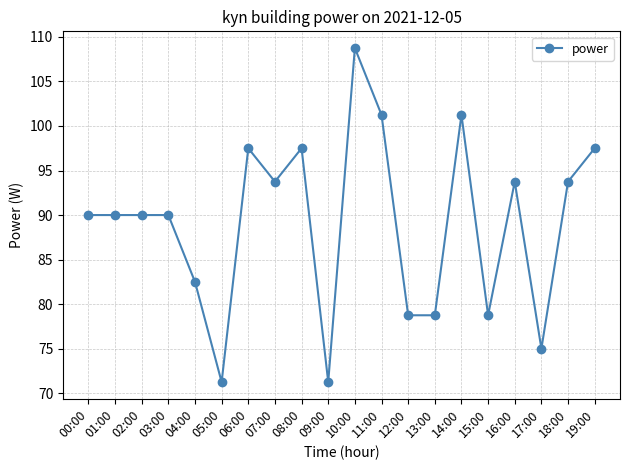

What is the change in value from 10:00 to 13:00?

-30.0